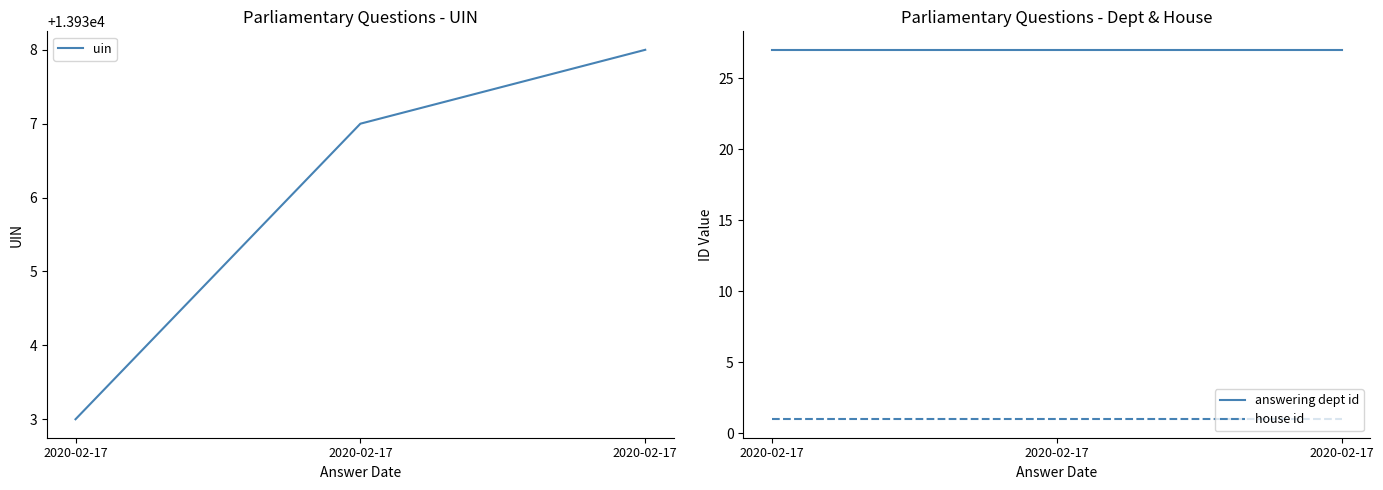

Which has a higher value, 2020-02-17 or 2020-02-17?

2020-02-17